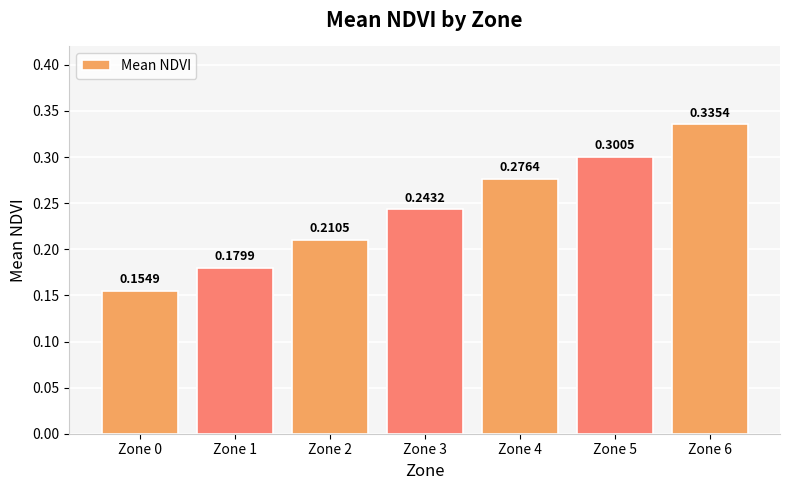

What is the sum of all values?

1.7